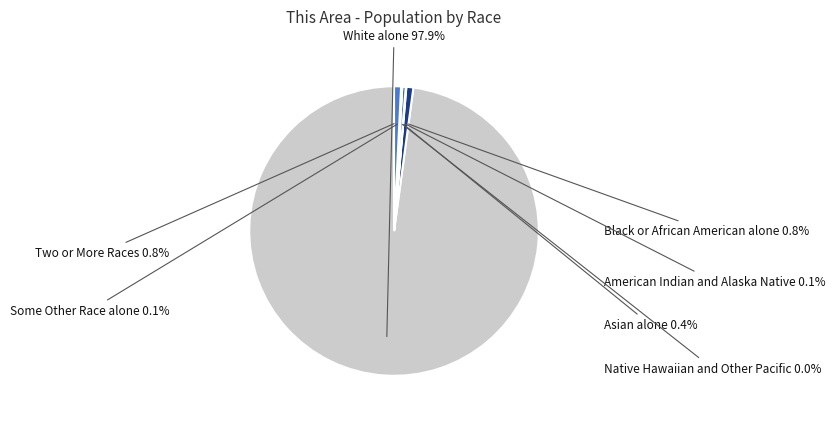

Is there any slice that represents more than half of the pie?

Yes